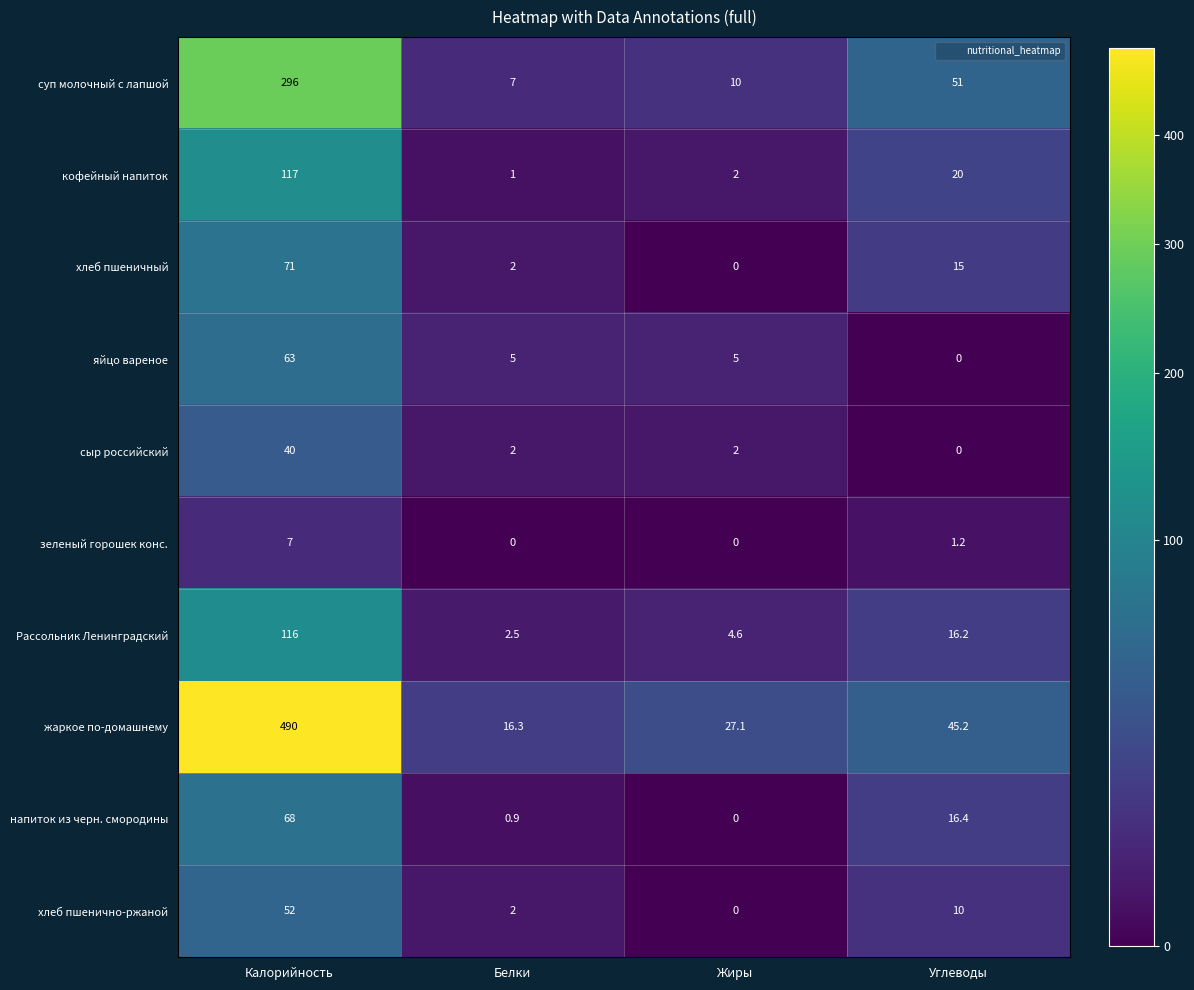

What is the difference between the highest and lowest values at Белки?

16.3